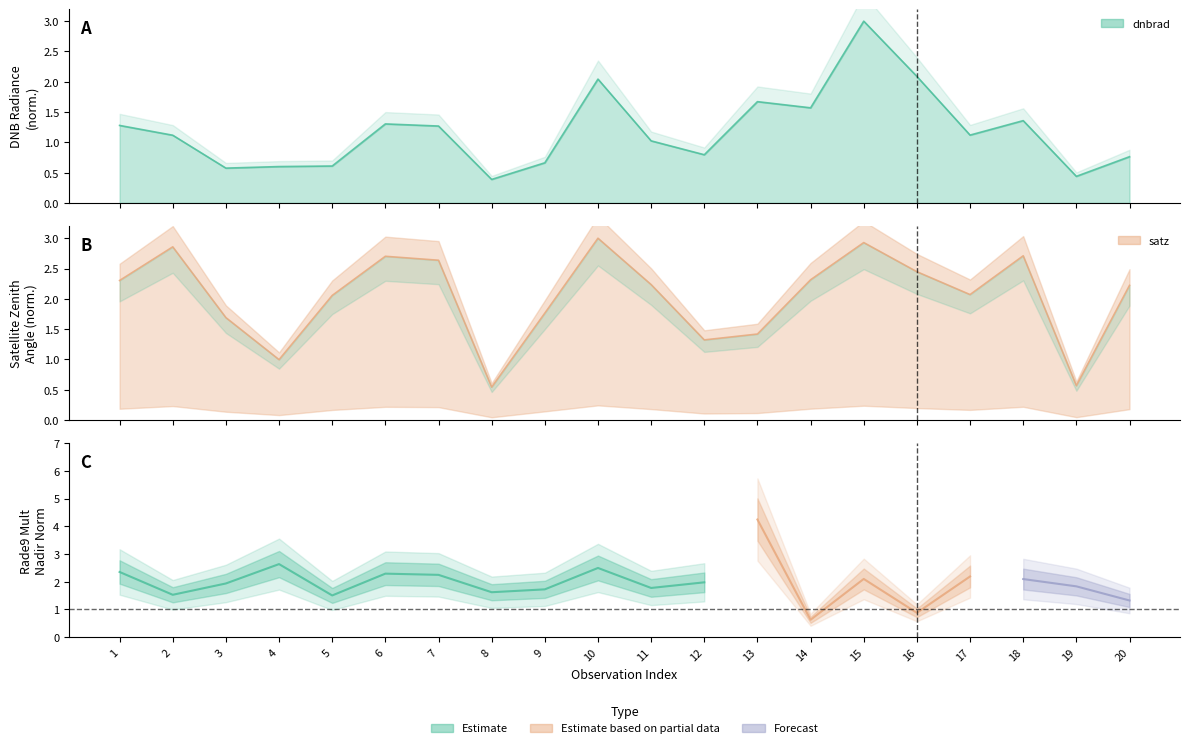

At how many categories does at least one series exceed 2?

13